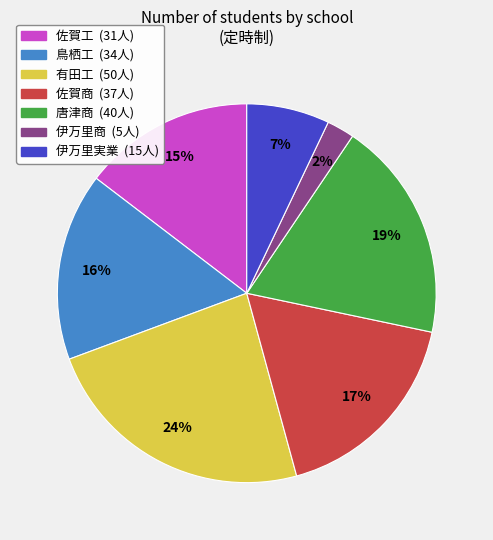

To the nearest percent, what portion does 有田工 represent?

24%